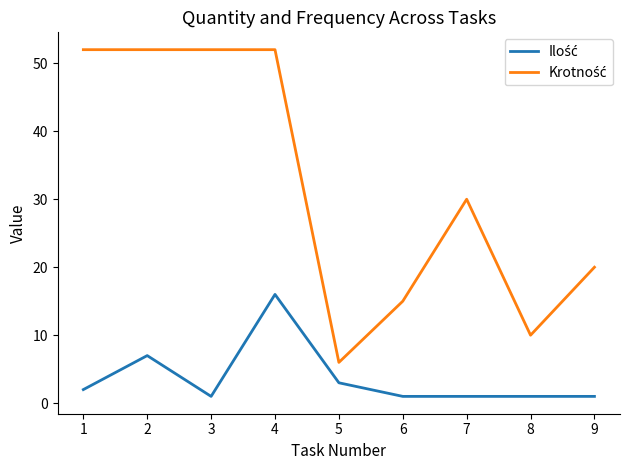

What is the maximum value shown in the chart?

52